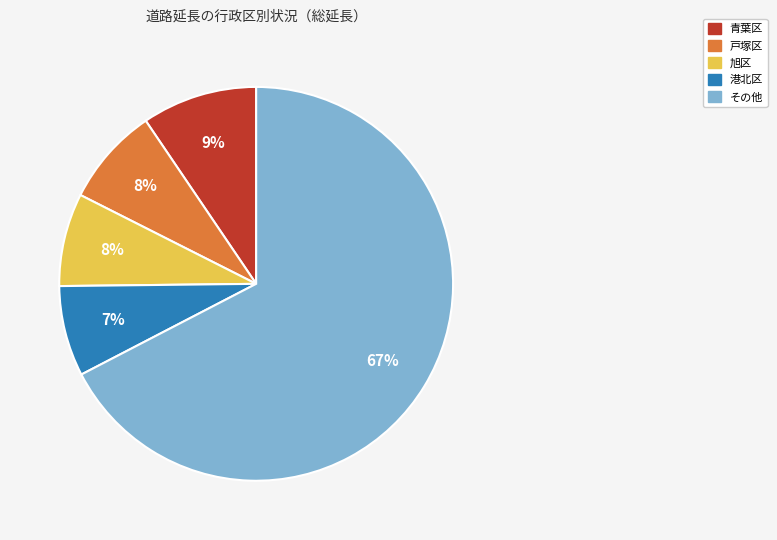

Does any single category account for the majority?

Yes